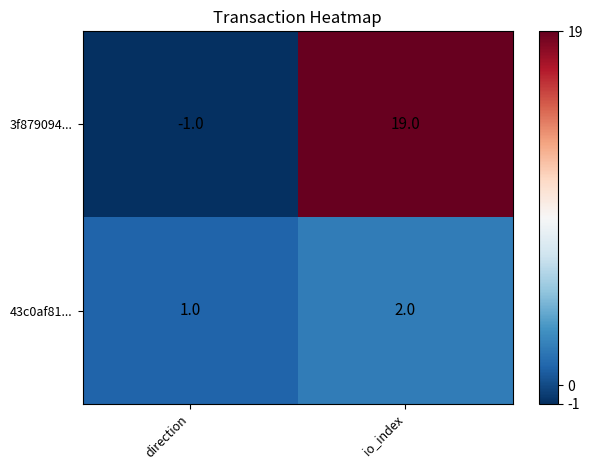

True or false: 3f879094... has a value of 19 at io_index.

True